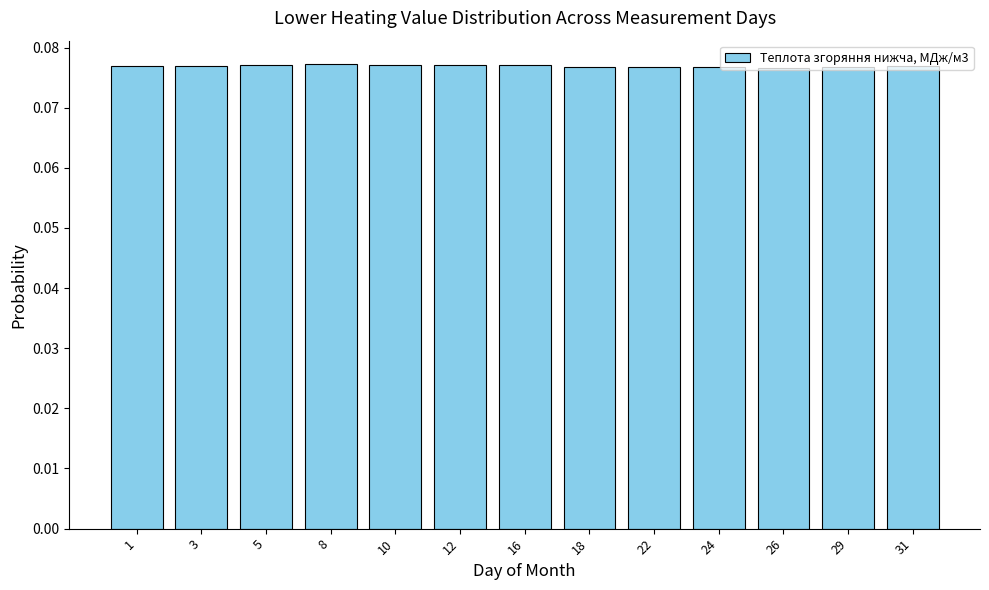

True or false: the data shows 0.0 at 22.

False